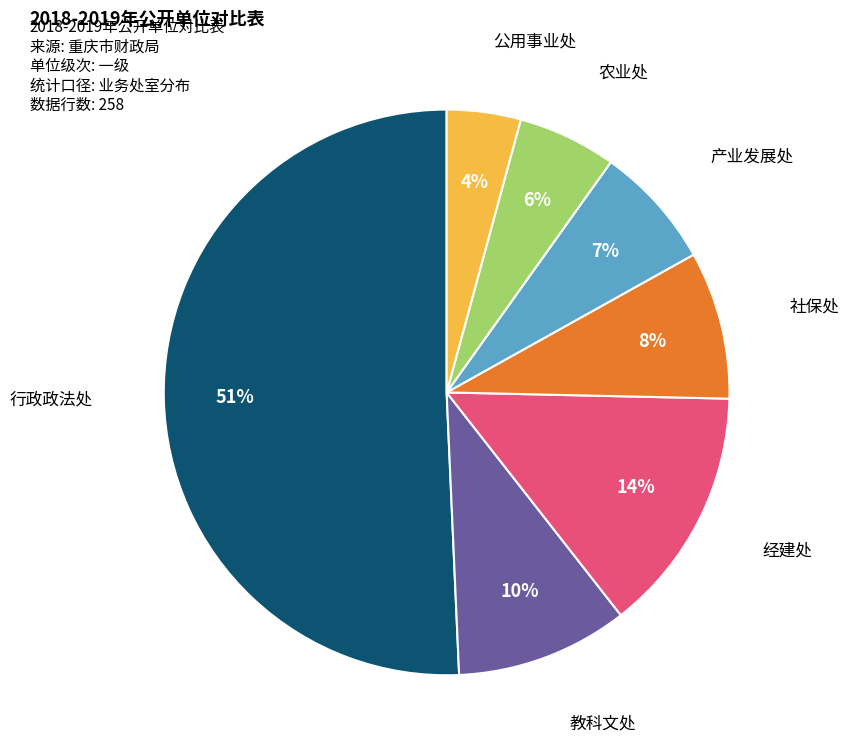

Does any single category account for the majority?

Yes